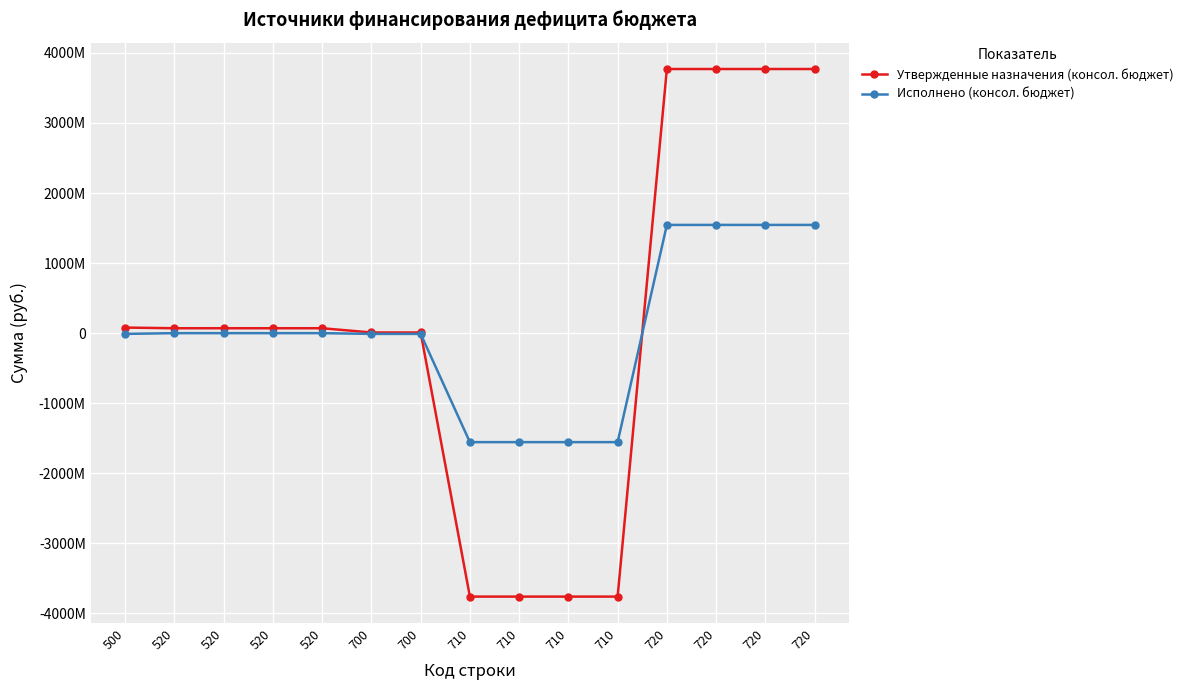

How many intersections are there between Исполнено (консол. бюджет) and Утвержденные назначения (консол. бюджет)?

2